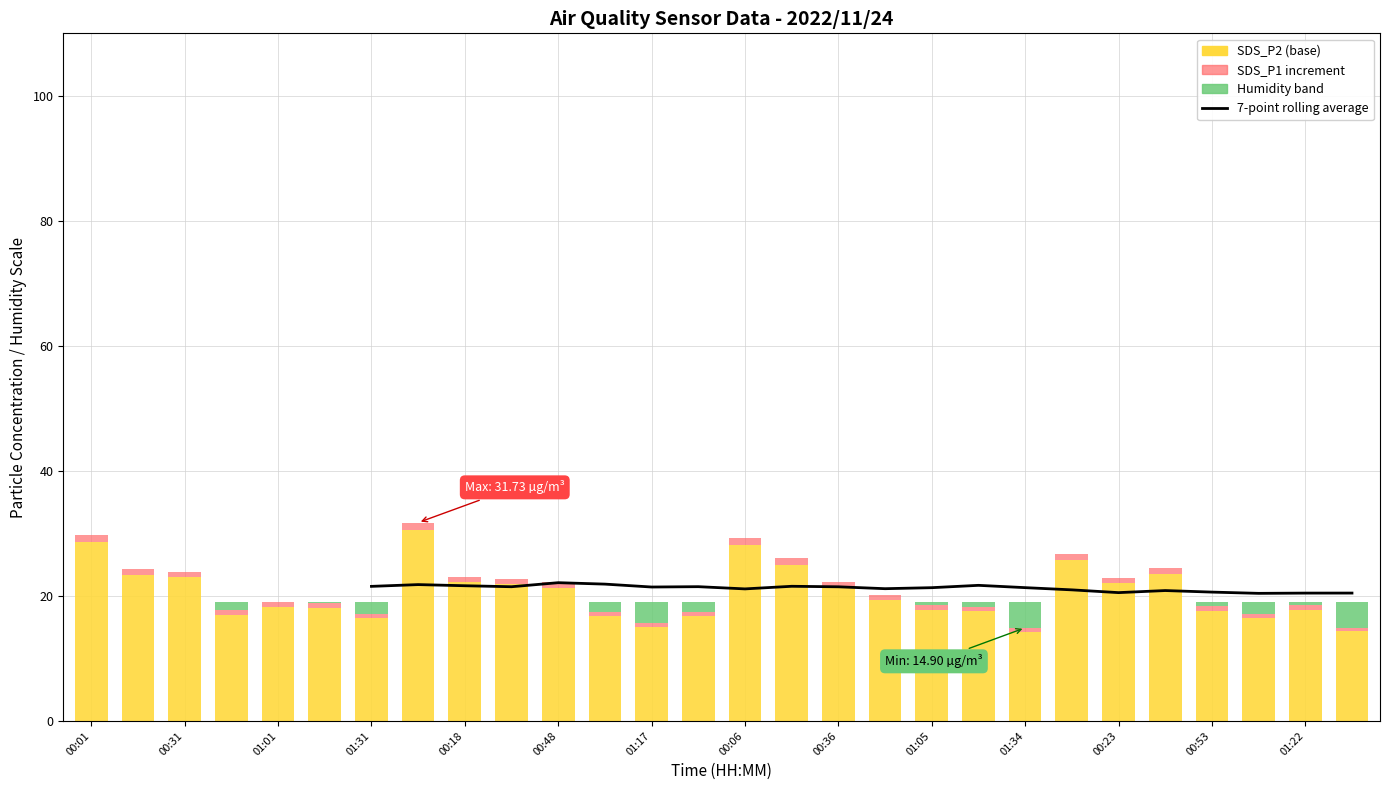

What is the greatest value displayed?

30.5